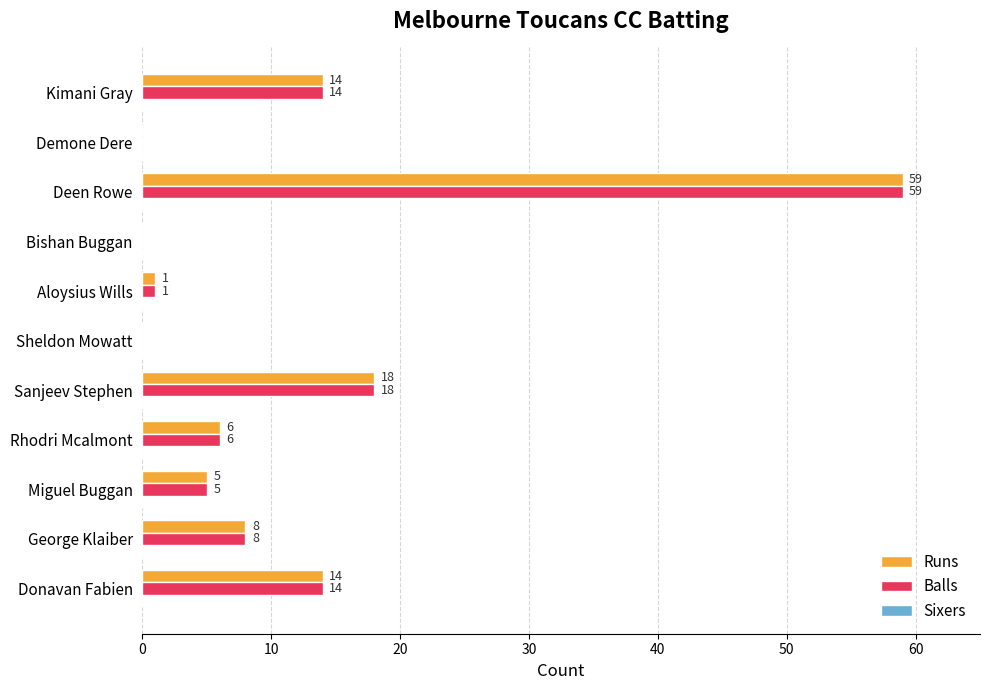

Which category has the highest value across all series?

Deen Rowe